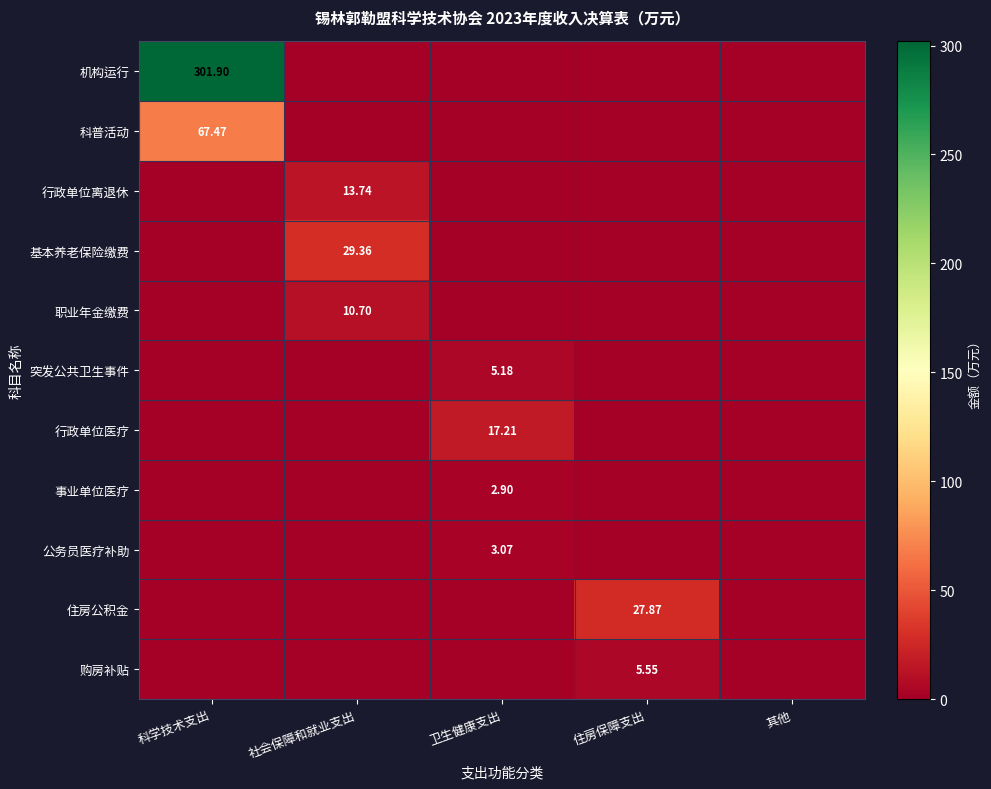

What is the difference between the highest and lowest values at 社会保障和就业支出?

29.4